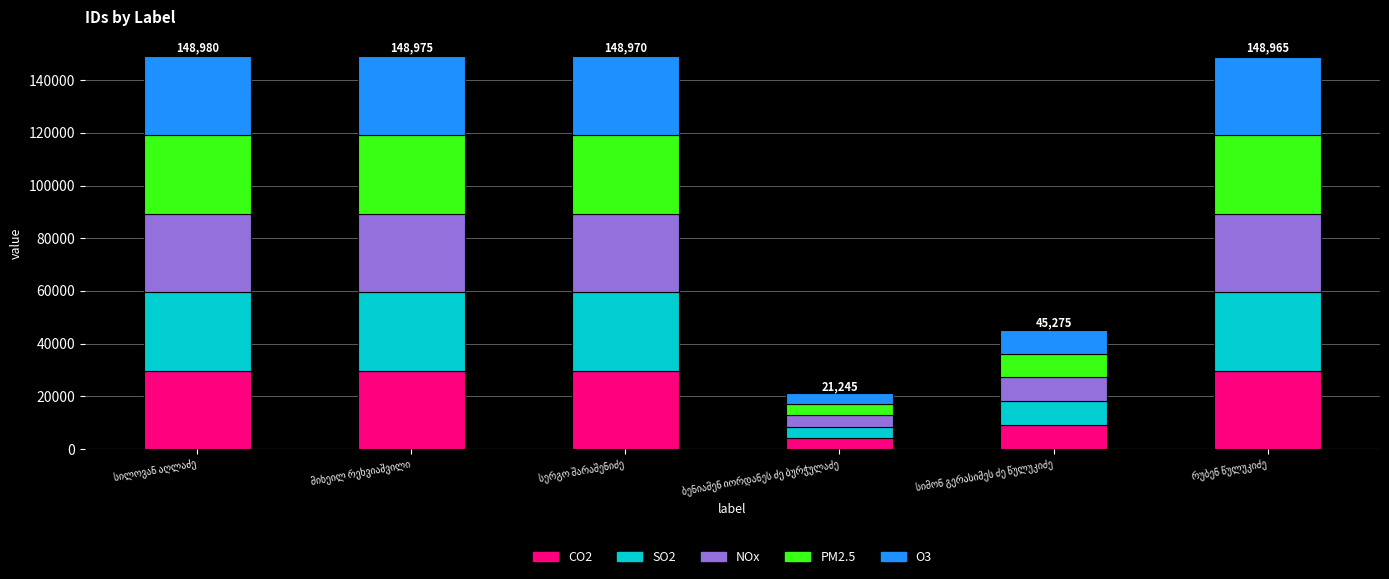

What is the minimum value for CO2?

4249